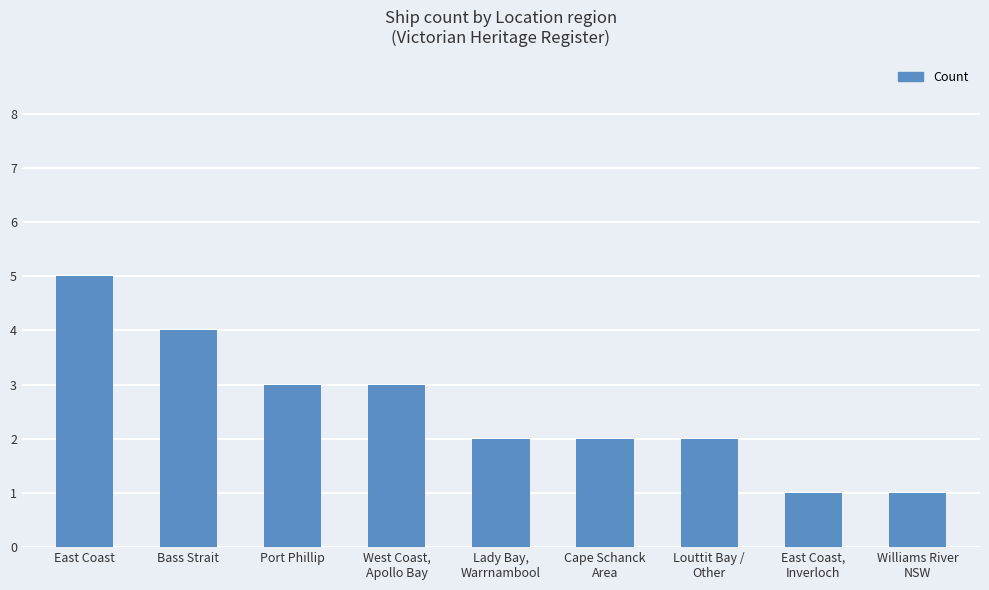

Does the chart contain any negative values?

No